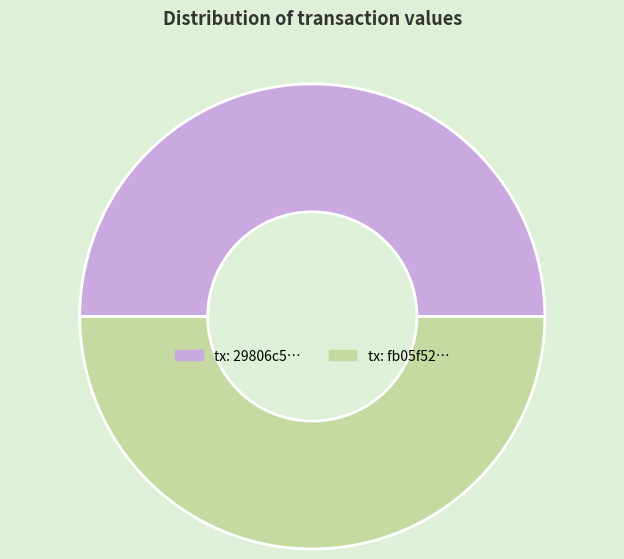

True or false: tx: 29806c5… accounts for 60% of the total.

False